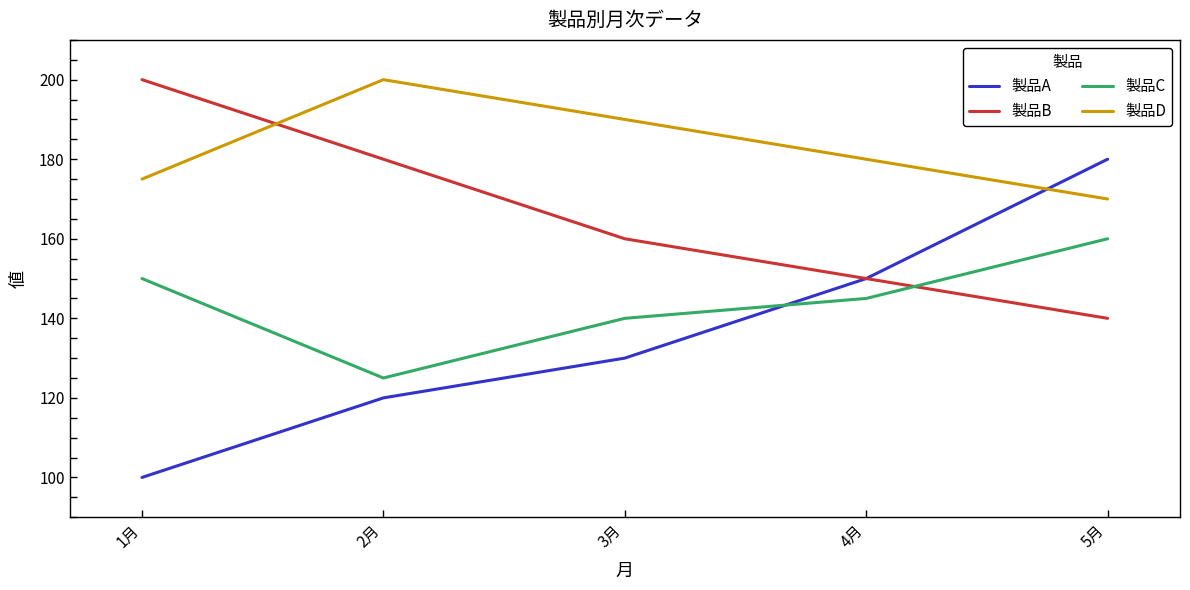

What is the sum of all 製品C values?

720